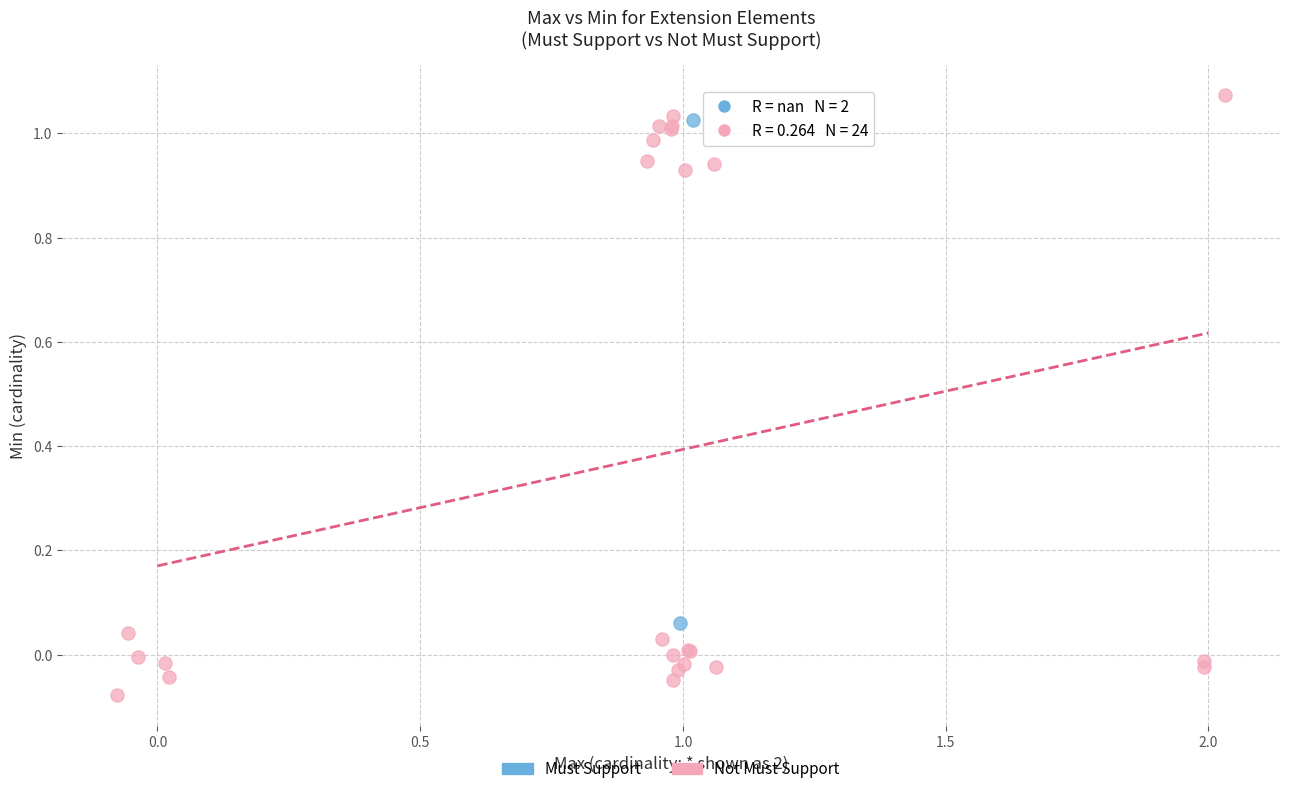

What are all the series names shown in the legend?

Must Support, Not Must Support